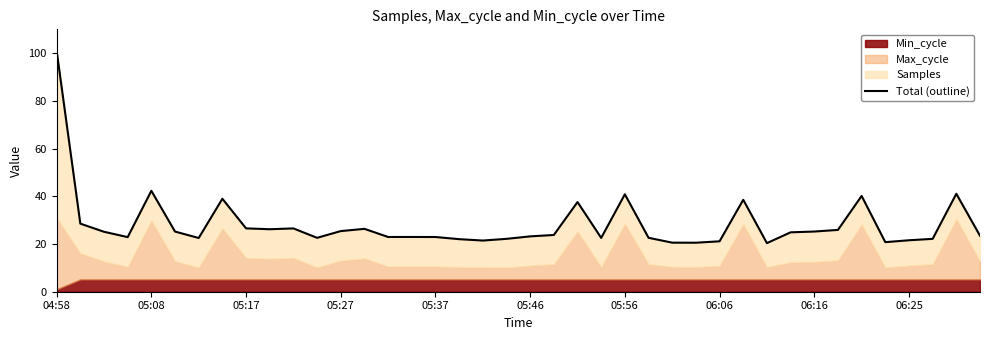

How many interior local peaks (higher than both neighbors) does the data have?

9